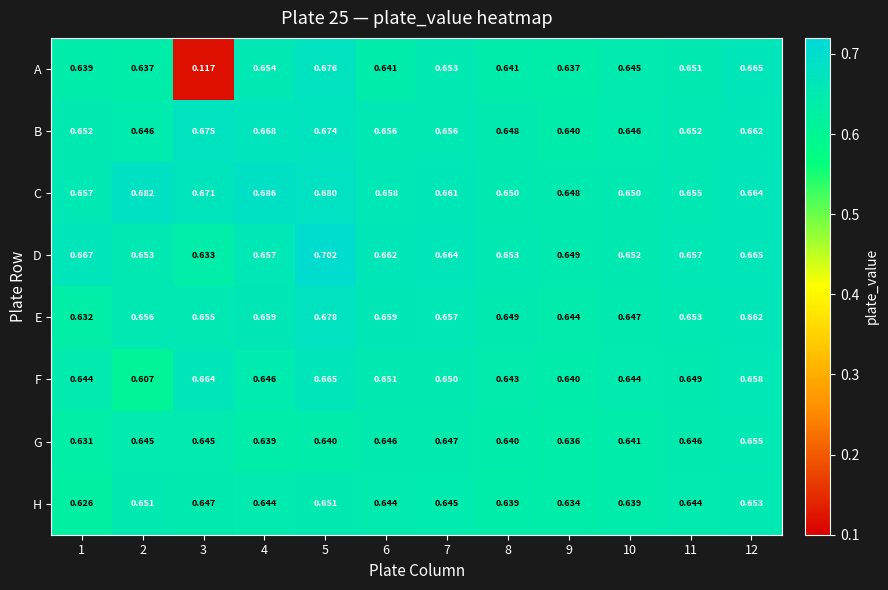

Between 3 and 6, which series saw the biggest shift?

A